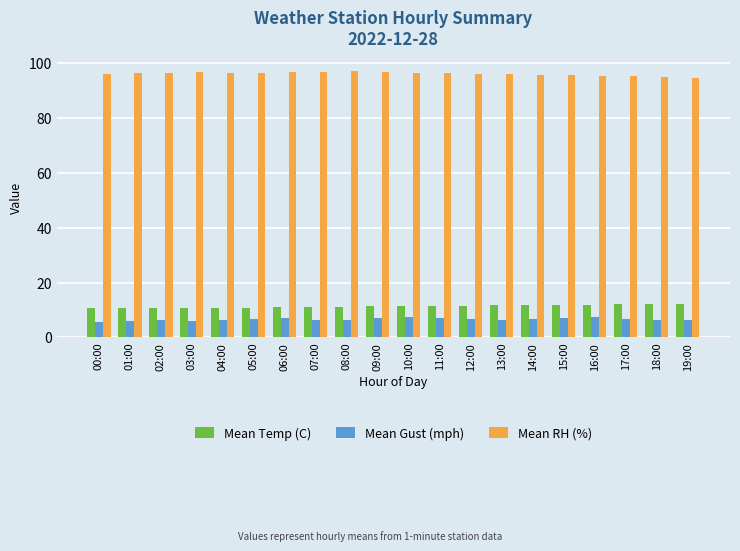

What is the sum of the Mean RH (%) values at 07:00 and 08:00?

193.9